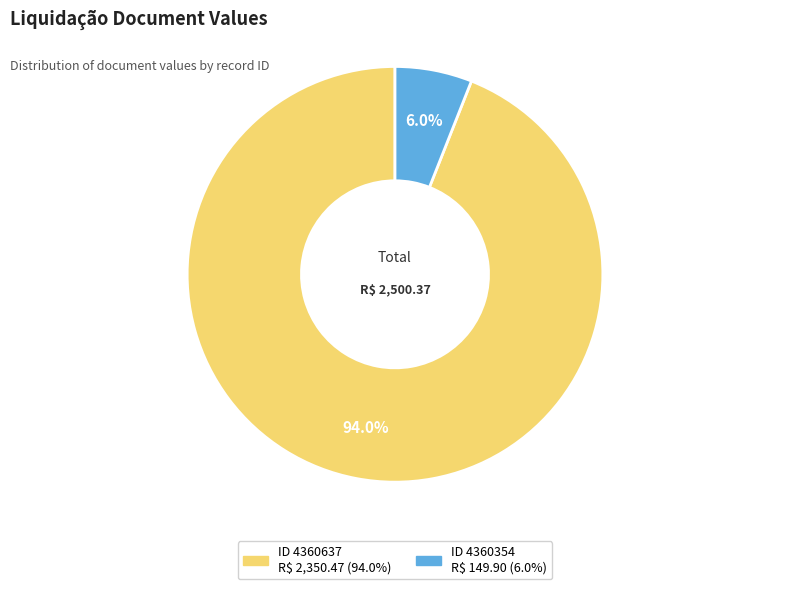

To the nearest percent, what is the average slice percentage?

50%